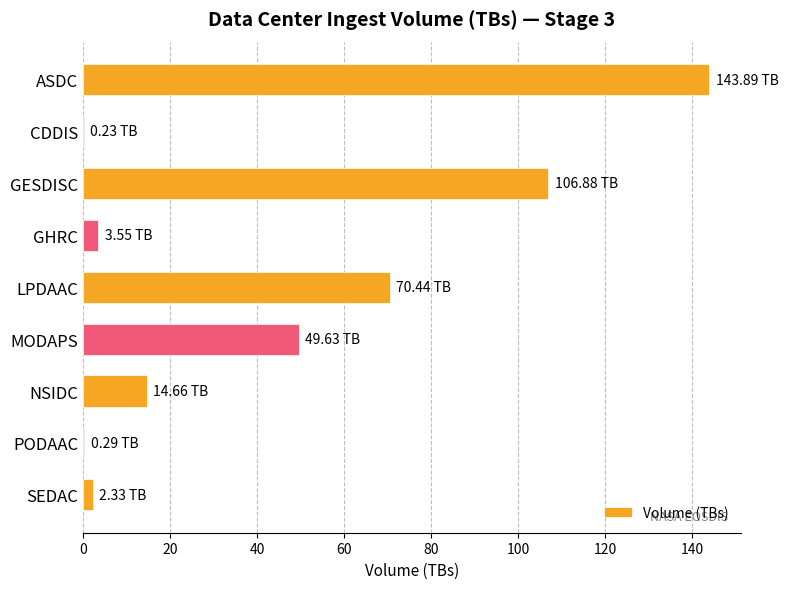

Between NSIDC and GESDISC, which is larger?

GESDISC